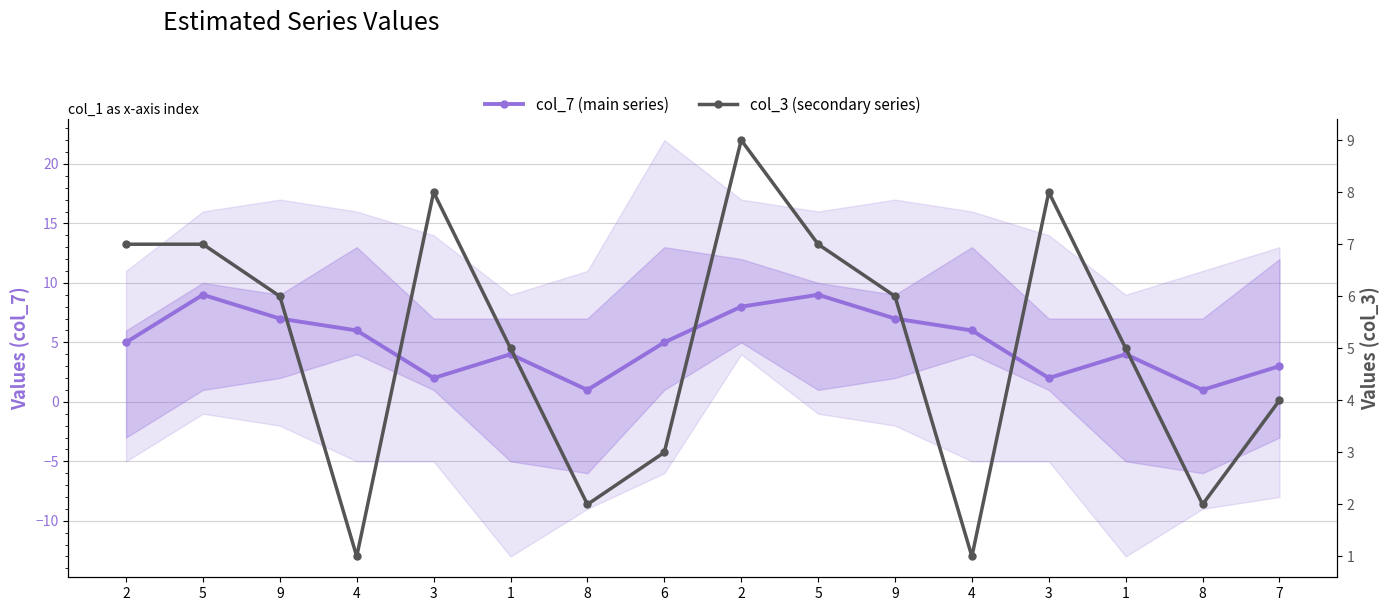

True or false: col_7 (main series) has more than 2 points higher than both neighbors.

True